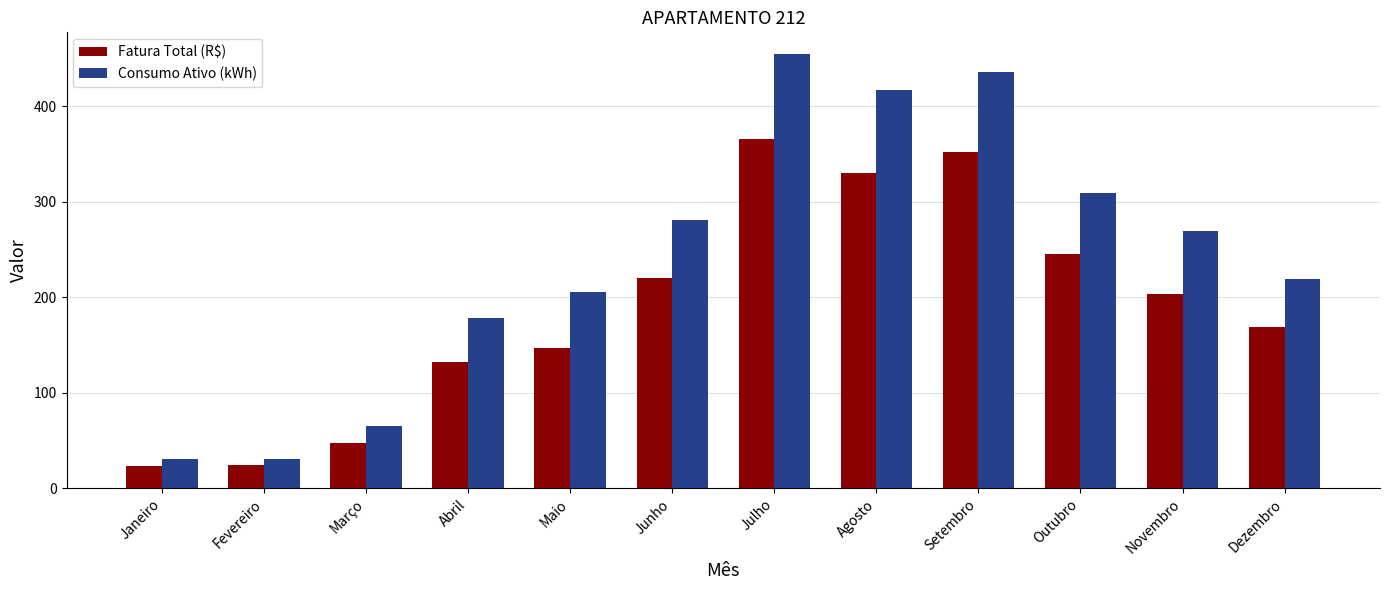

At which category does the chart reach its peak across all series?

Julho